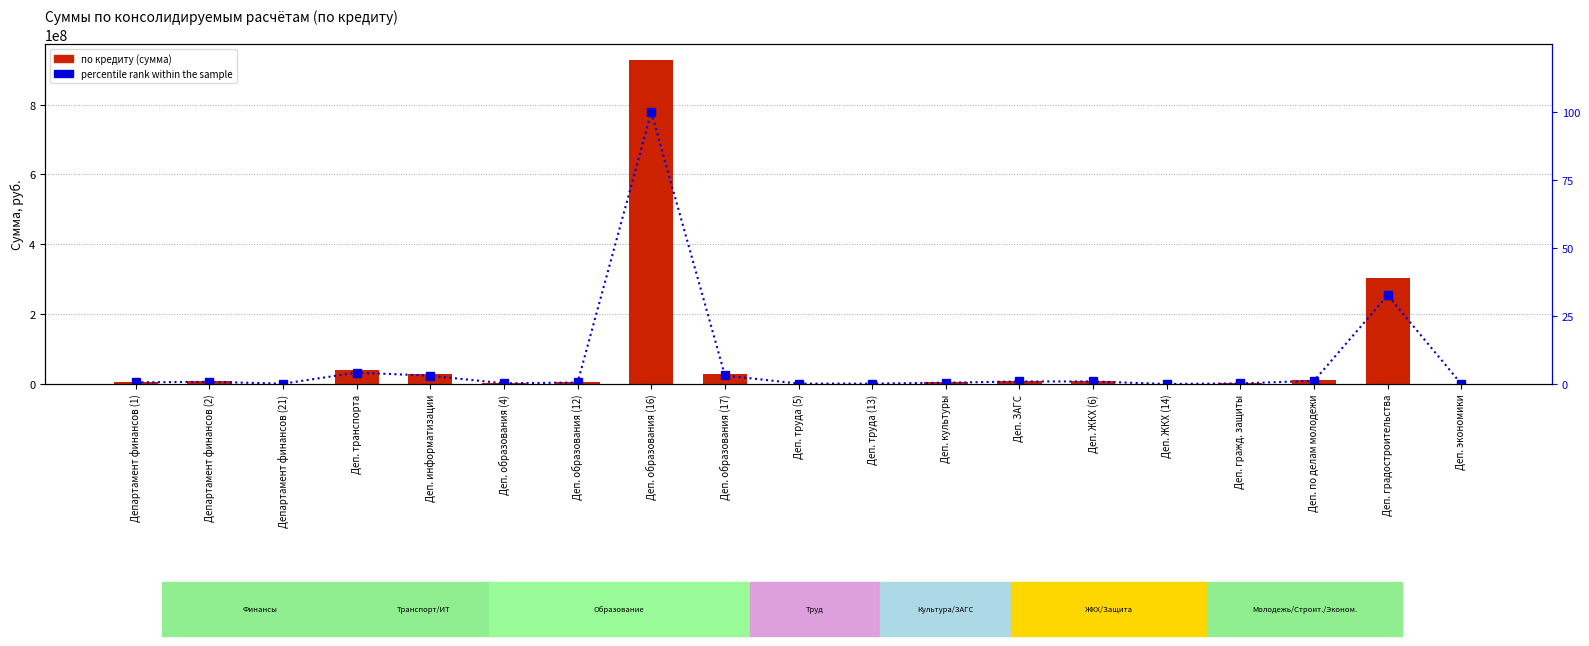

What position from the left is Деп. информатизации?

5